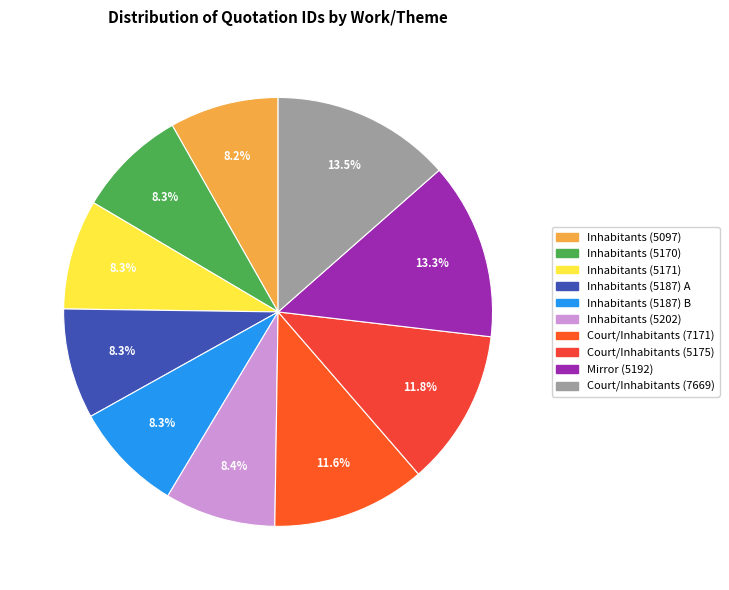

Is there a majority slice in this chart?

No